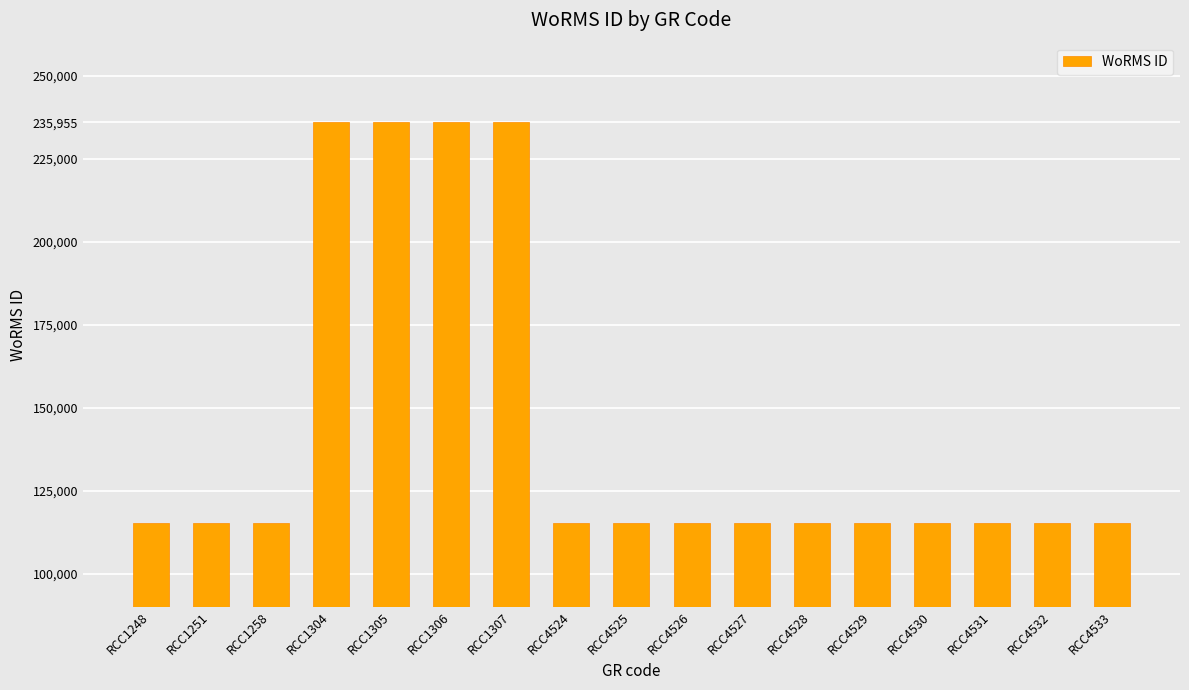

Is it true that the value at RCC4529 is 78045?

False